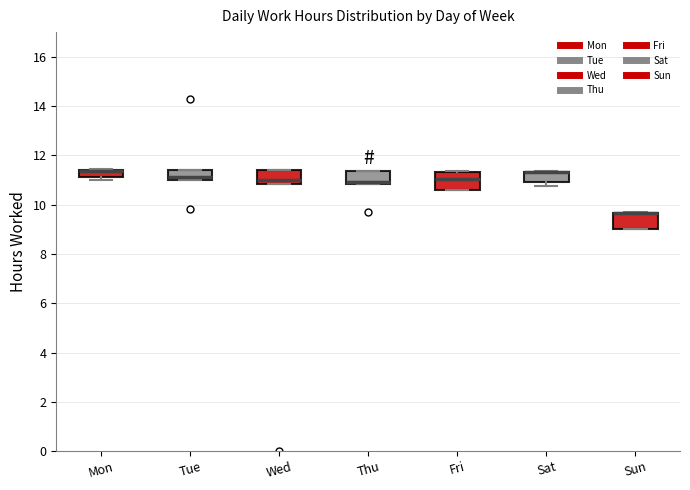

Where is the upper edge of the box for Sun on the y-axis? The values are not printed on the chart, so give them approximately, as read against the axis.

9.6